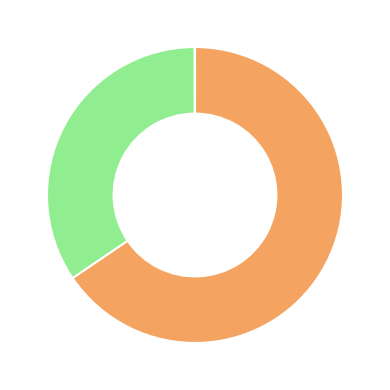

Does any single category account for the majority?

Yes